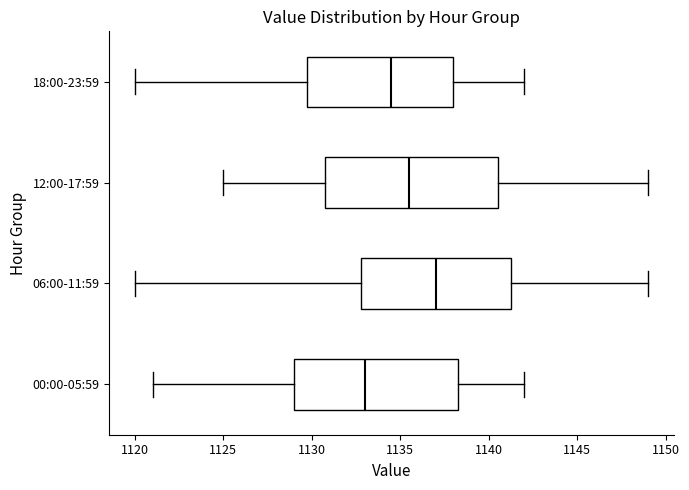

Which box's median line is the furthest to the right?

06:00-11:59